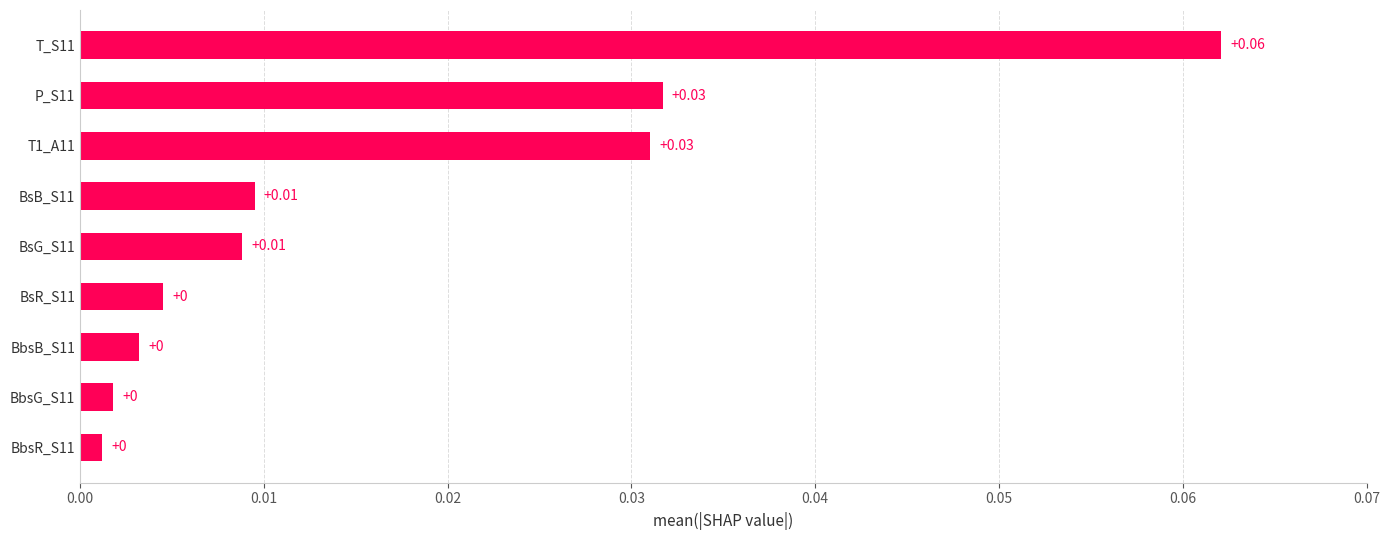

Are the bars grouped side by side (vs. stacked)?

No